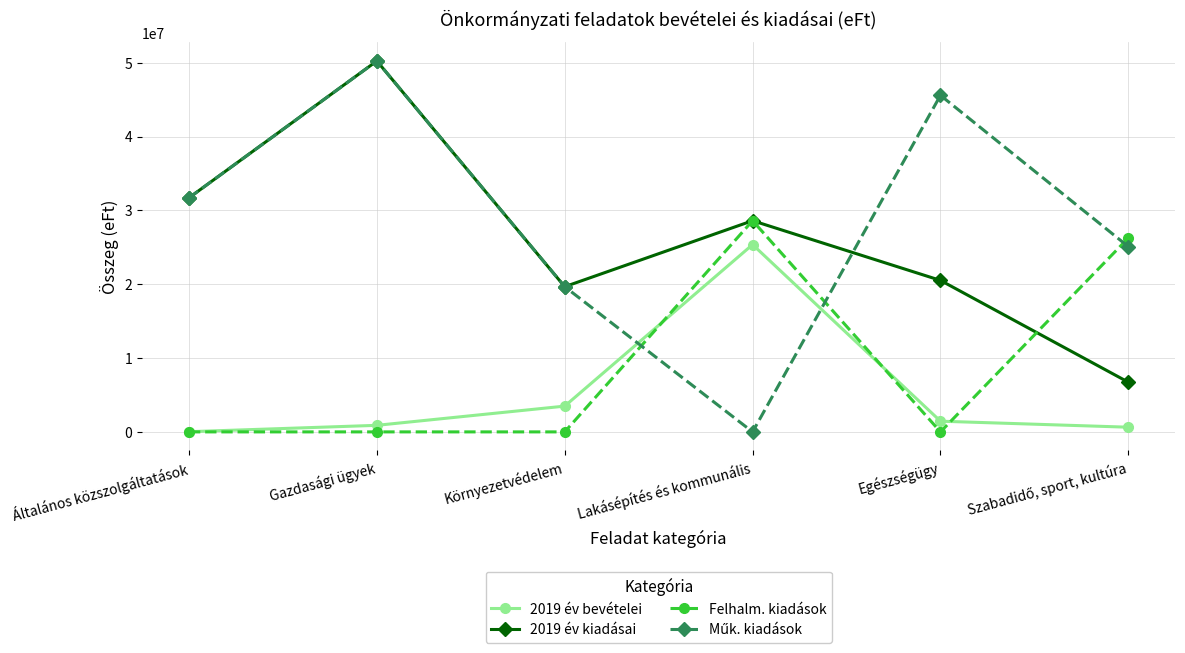

True or false: 2019 év kiadásai and 2019 év bevételei cross at least once.

False